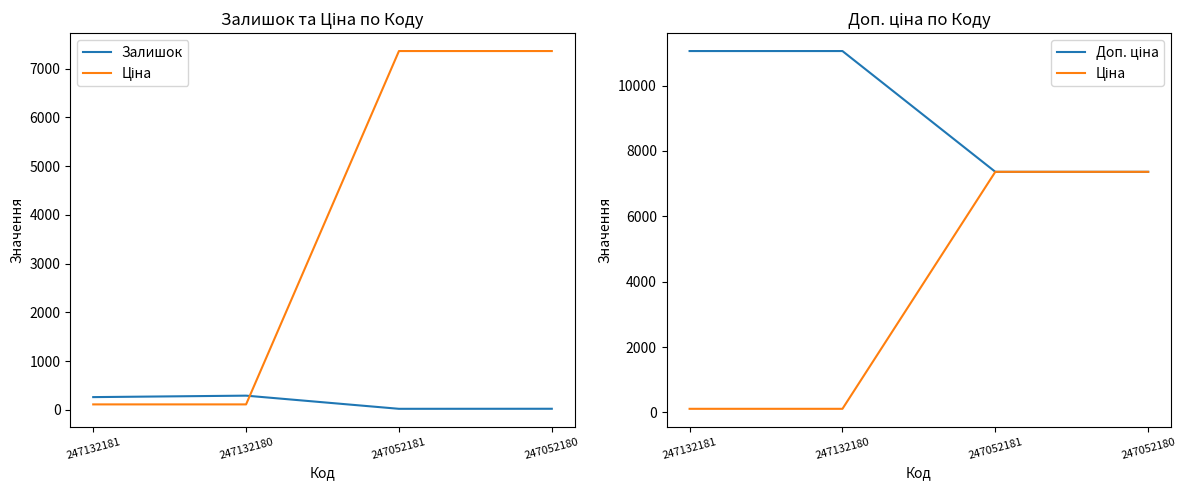

The value of Ціна at 247052180 is 7360.2. True or false?

True